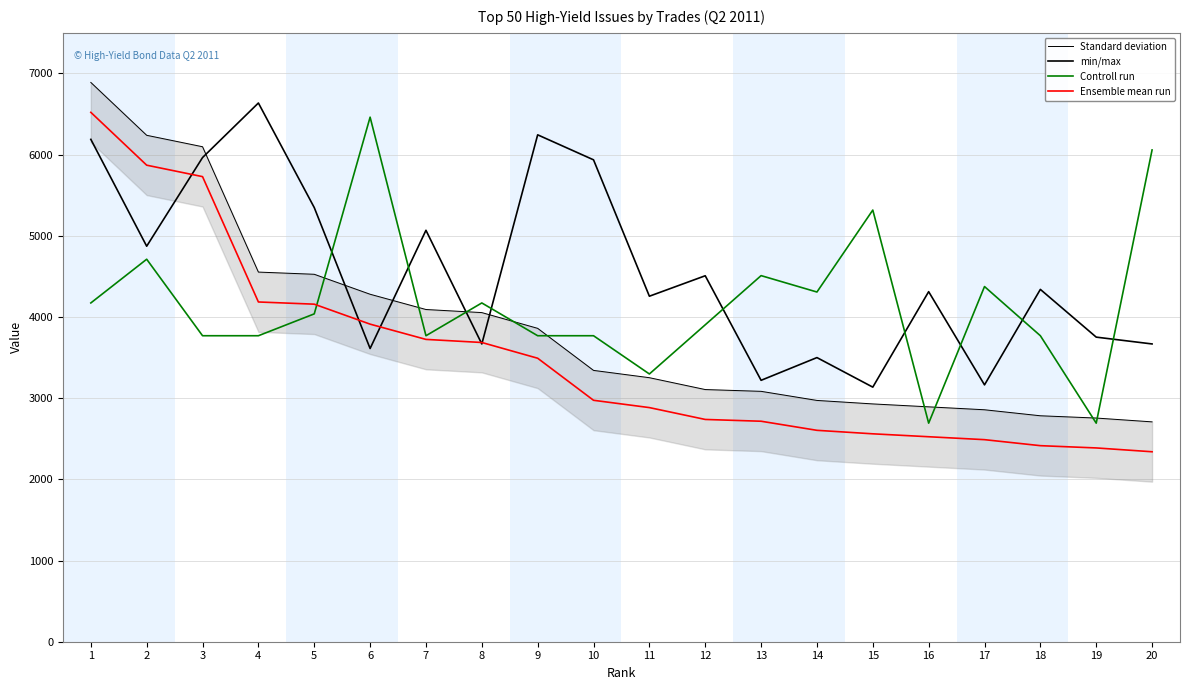

What is the sum of all min/max values?

91392.0